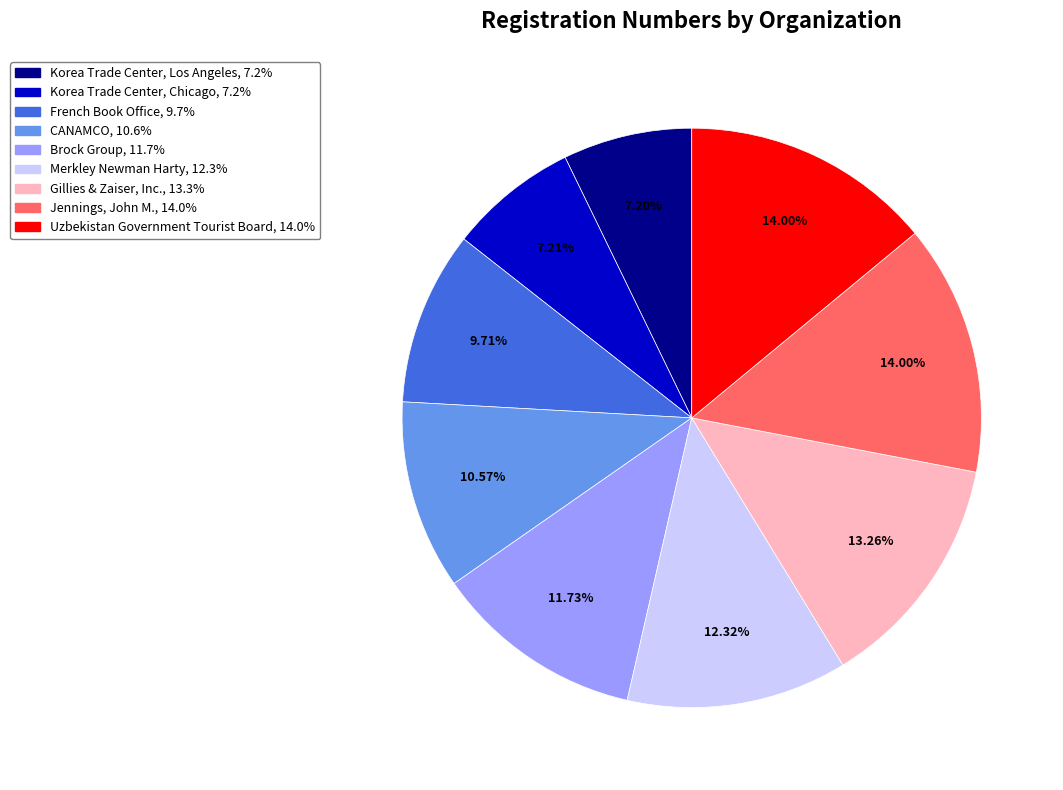

Which has a higher value, French Book Office or Korea Trade Center, Los Angeles?

French Book Office